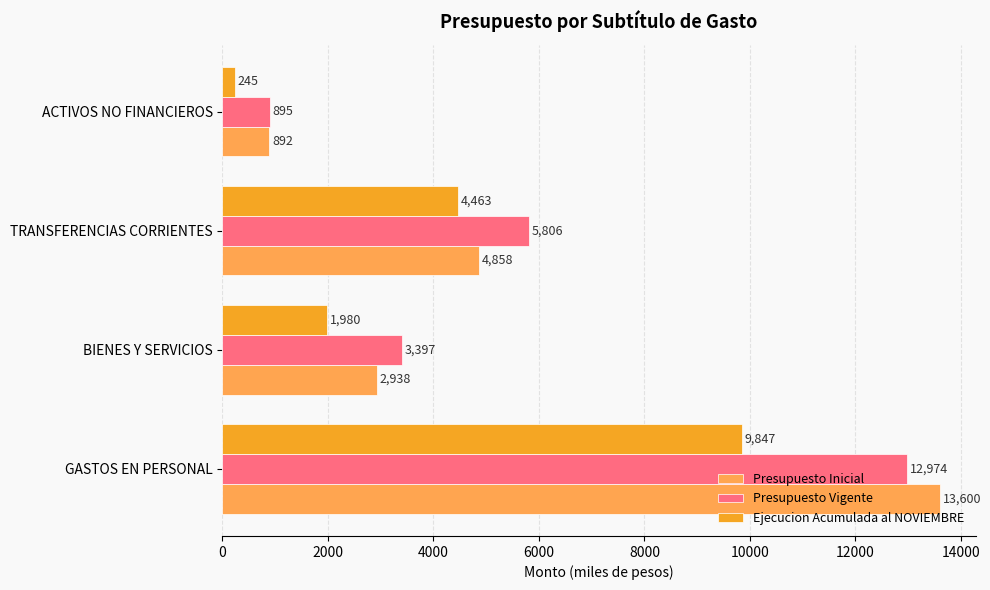

At GASTOS EN PERSONAL, list the series in order from largest to smallest.

Presupuesto Inicial, Presupuesto Vigente, Ejecucion Acumulada al NOVIEMBRE